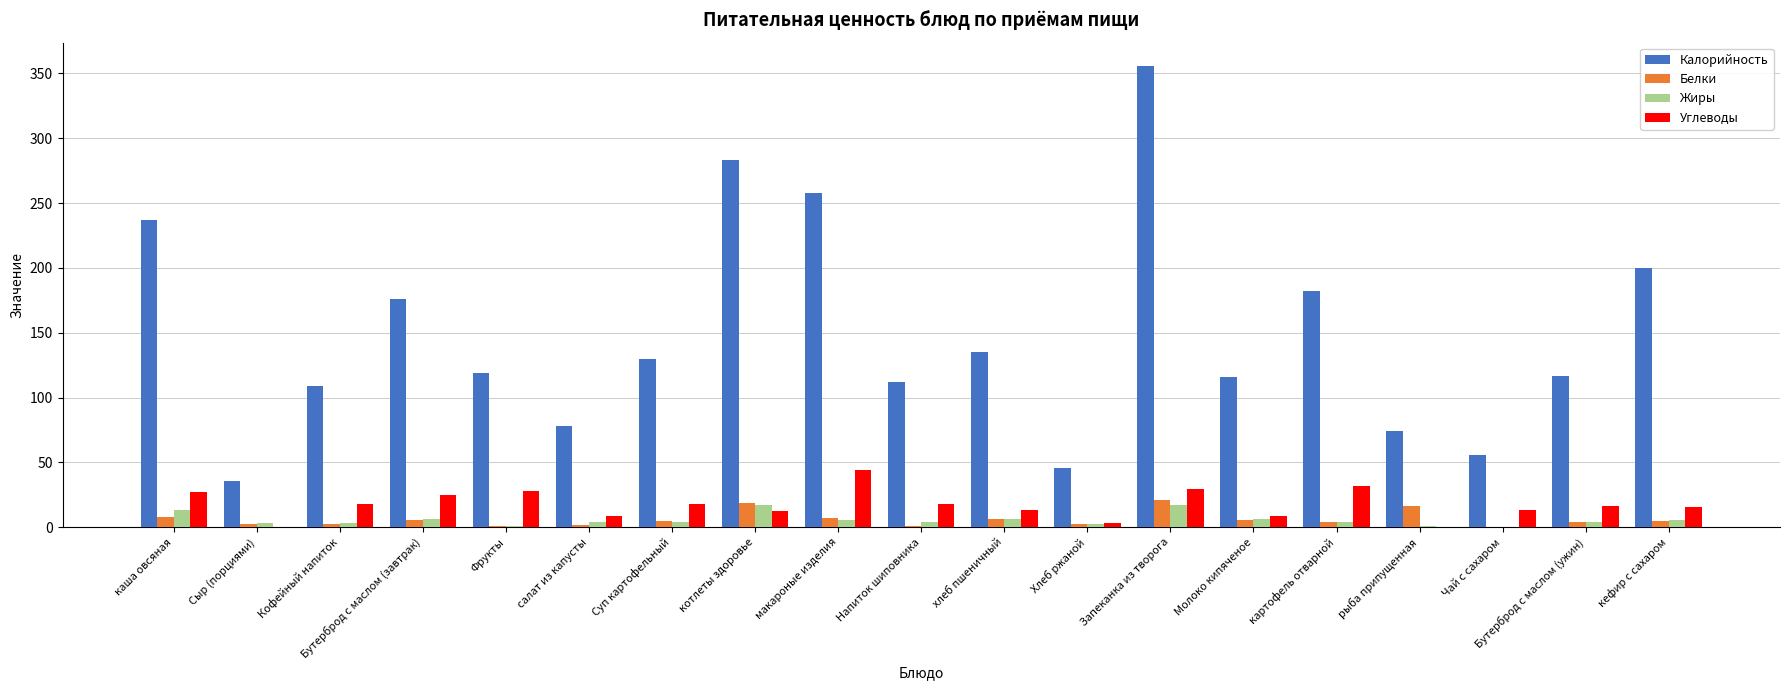

At which label does Углеводы first exceed 16?

каша овсяная